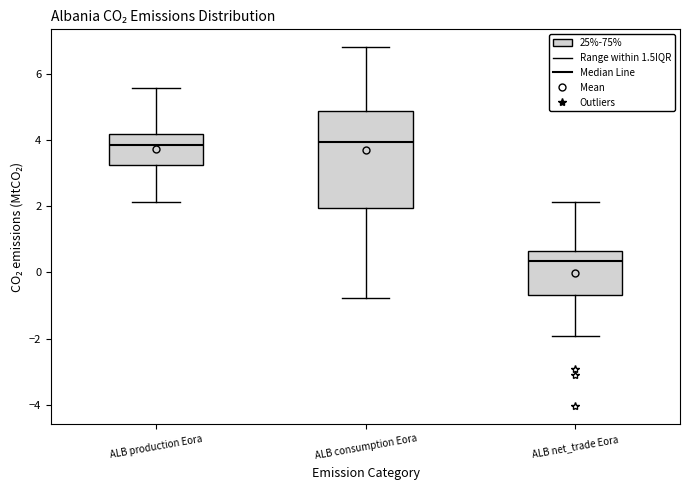

Which box's median line is the lowest?

ALB net_trade Eora